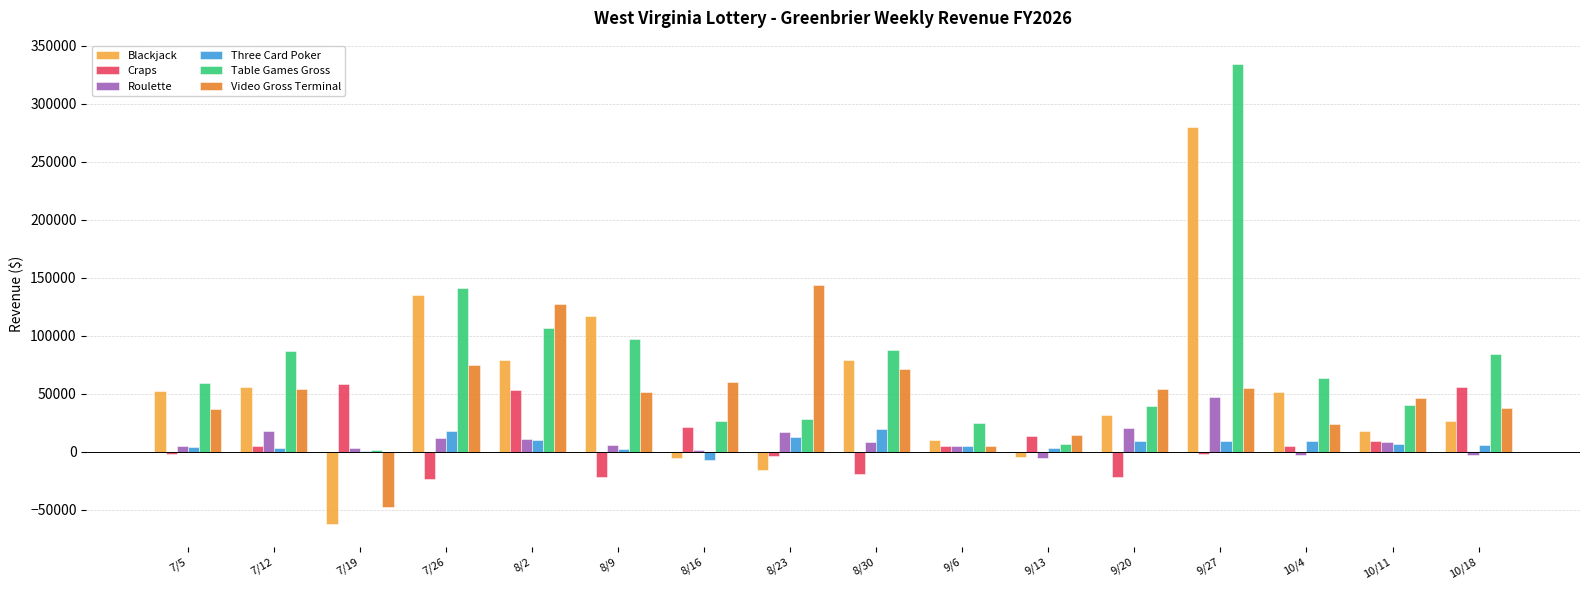

What is the highest value of the Roulette series?

47555.0